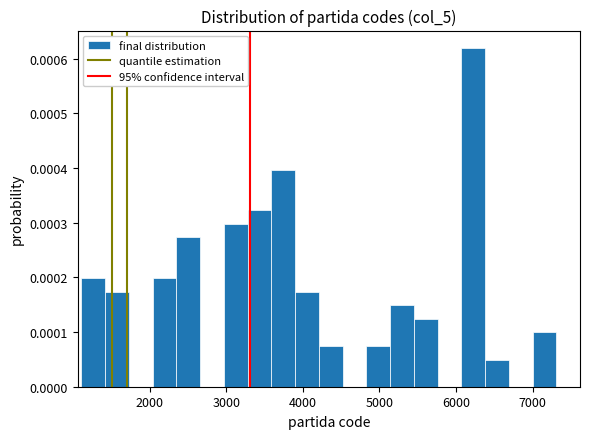

Read against the x-axis, roughly where is the centre of the tallest bar?

6200